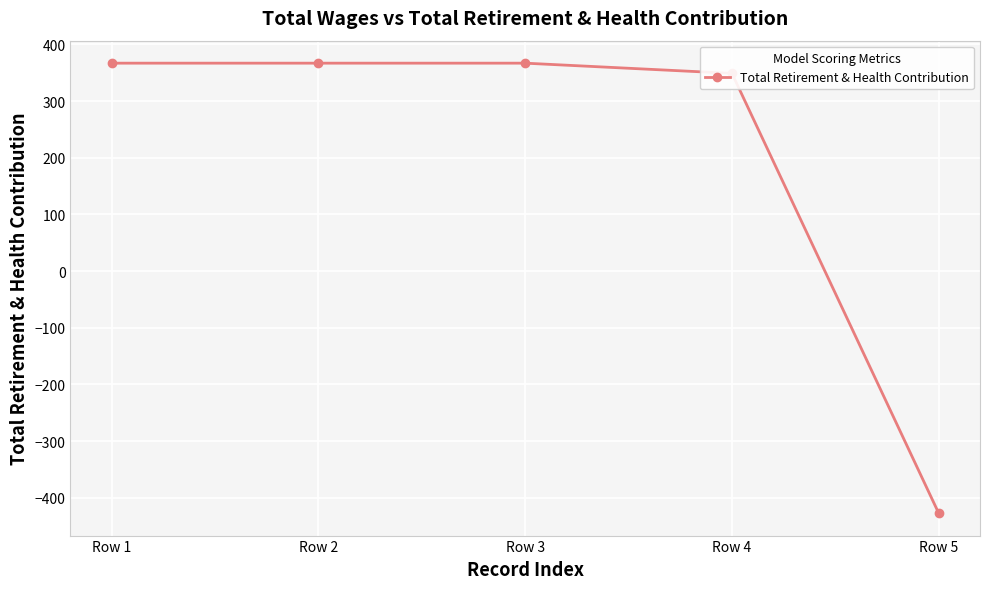

Is it true that the value at Row 2 is 213?

False